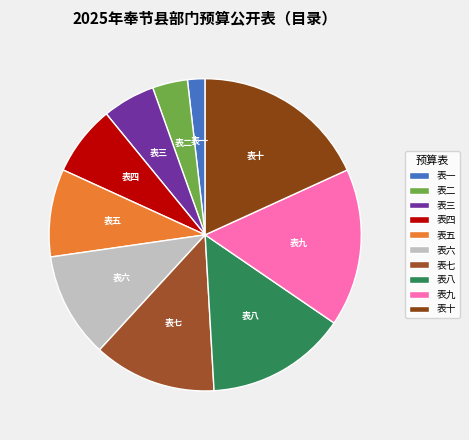

Do 表十 and 表八 together represent more than half of the pie?

No